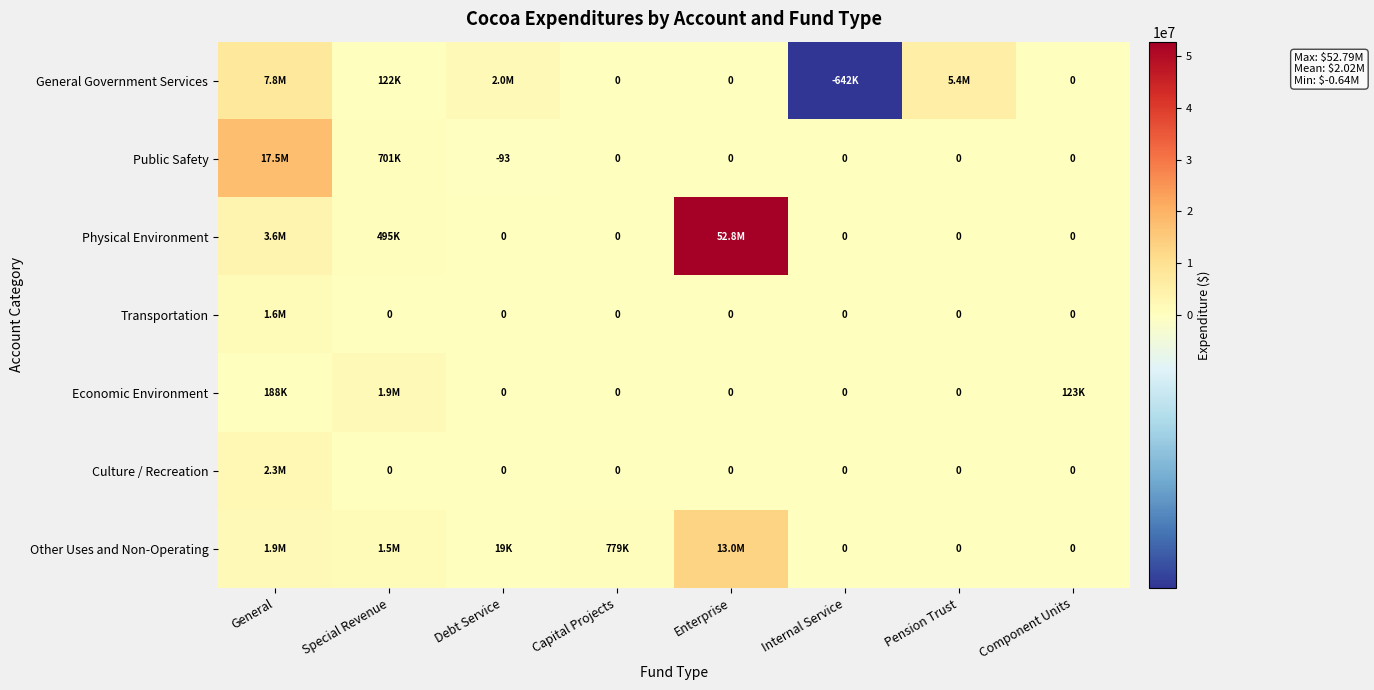

What is the lowest value of the General Government Services series?

-642445